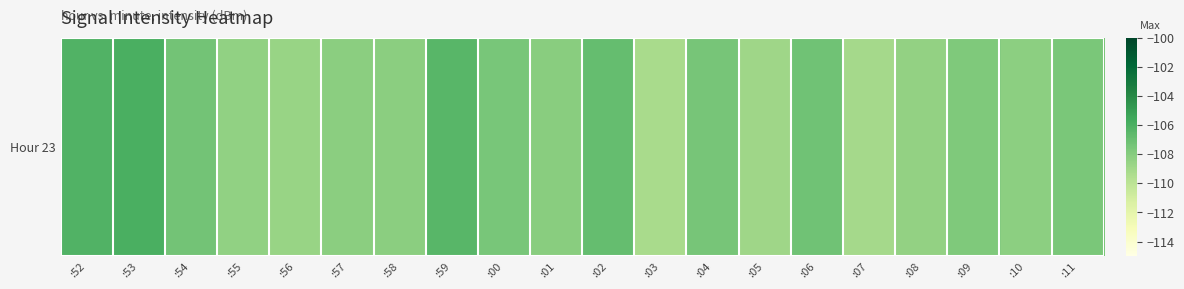

What is the change in value from :58 to :05?

-0.7